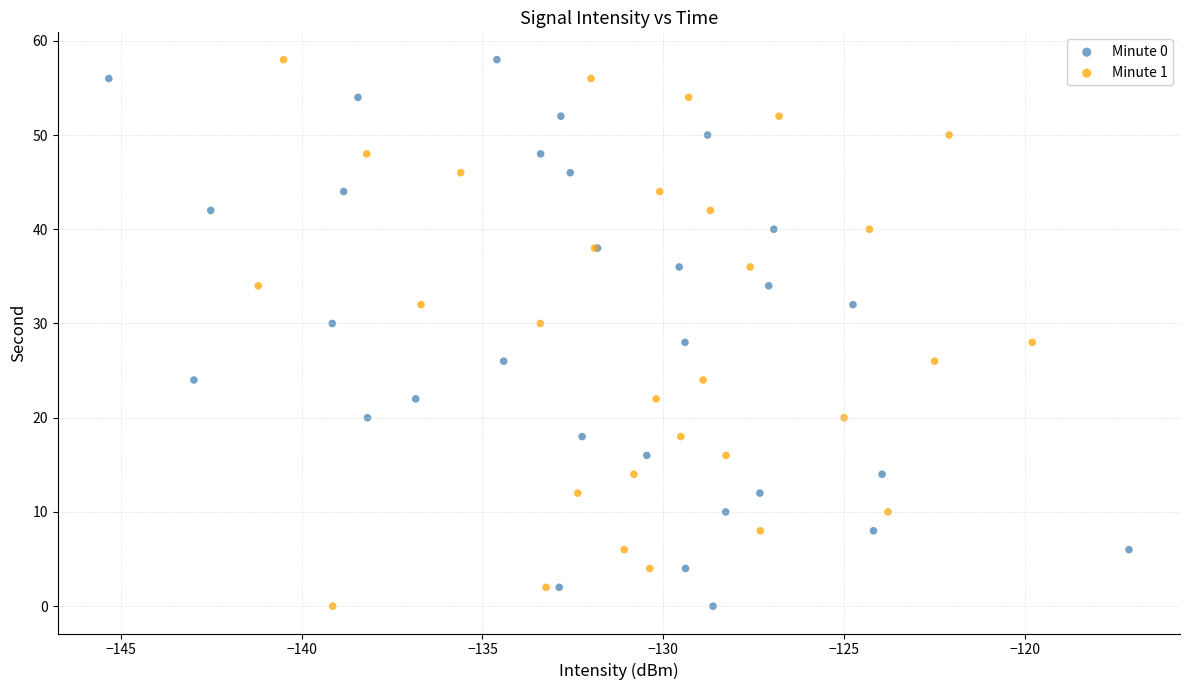

What are all the series names shown in the legend?

Minute 0, Minute 1